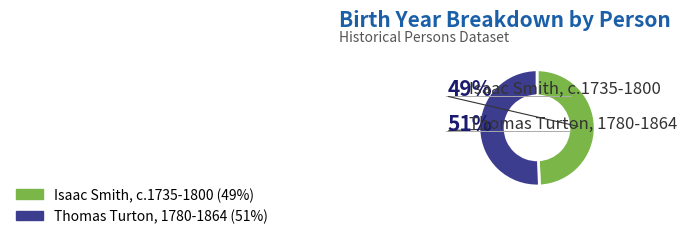

Which slice represents more than half of the pie?

Thomas Turton, 1780-1864